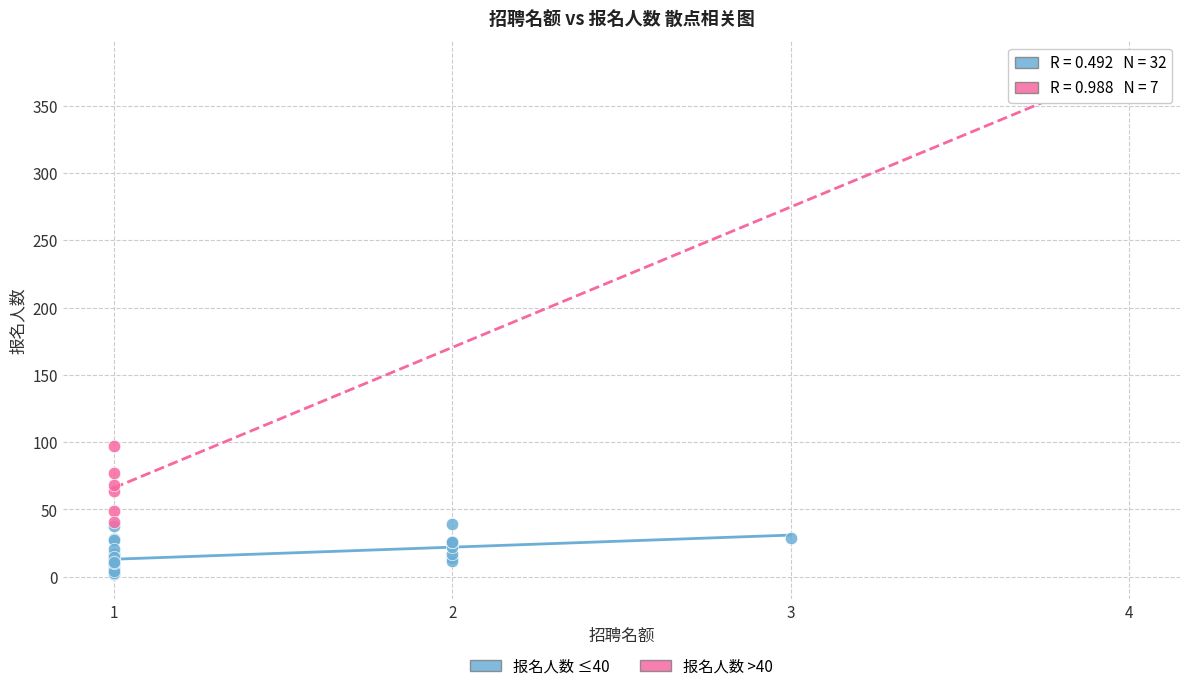

Which series has the widest spread of Y values?

报名人数 >40